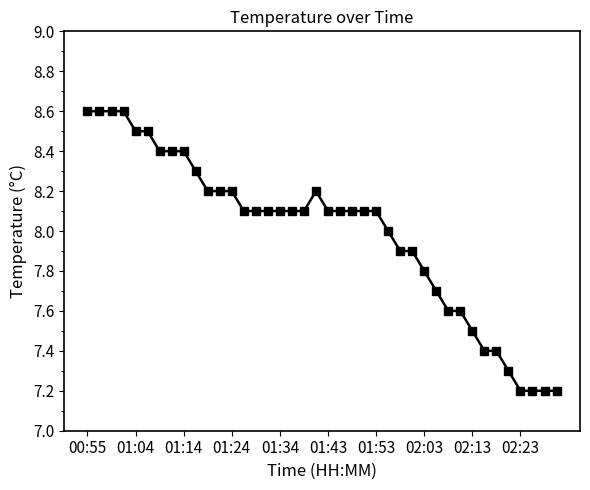

What is the difference between the second highest and second lowest values?

1.4